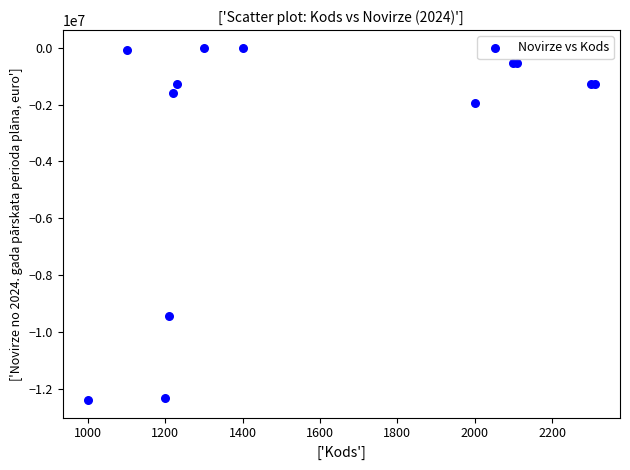

What Y value in the scatter plot is closest to -6191201?

-9434396